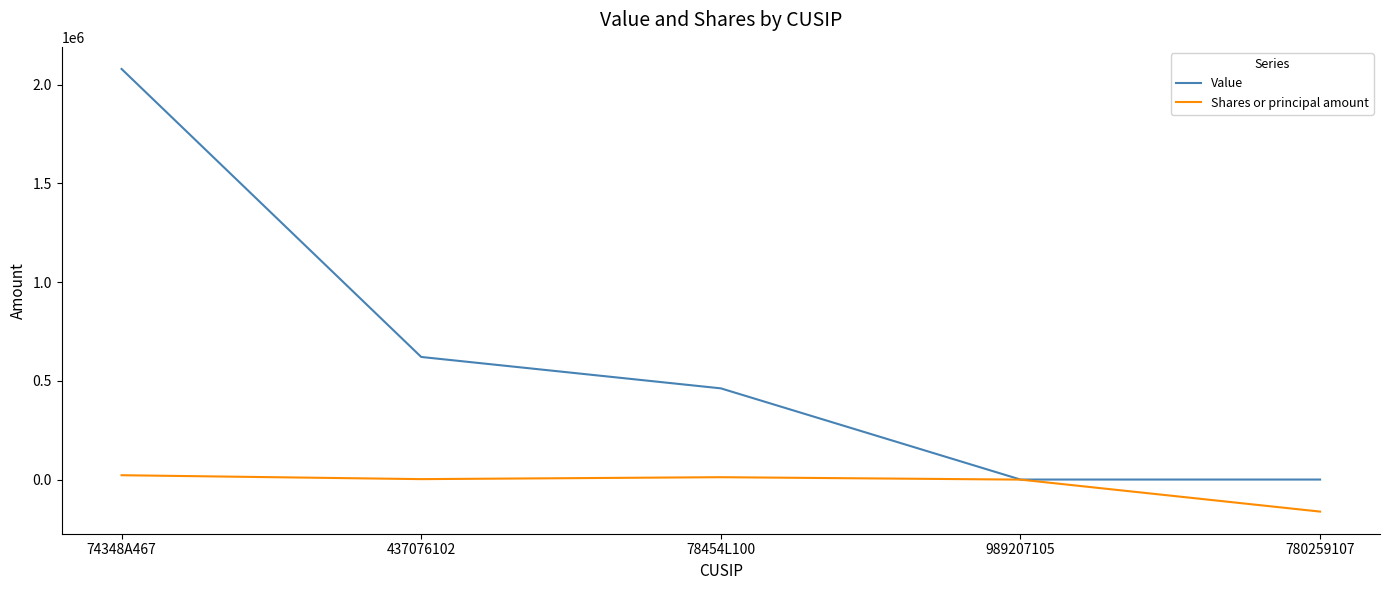

In Shares or principal amount, how many points are lower than both neighbors (excluding endpoints)?

1